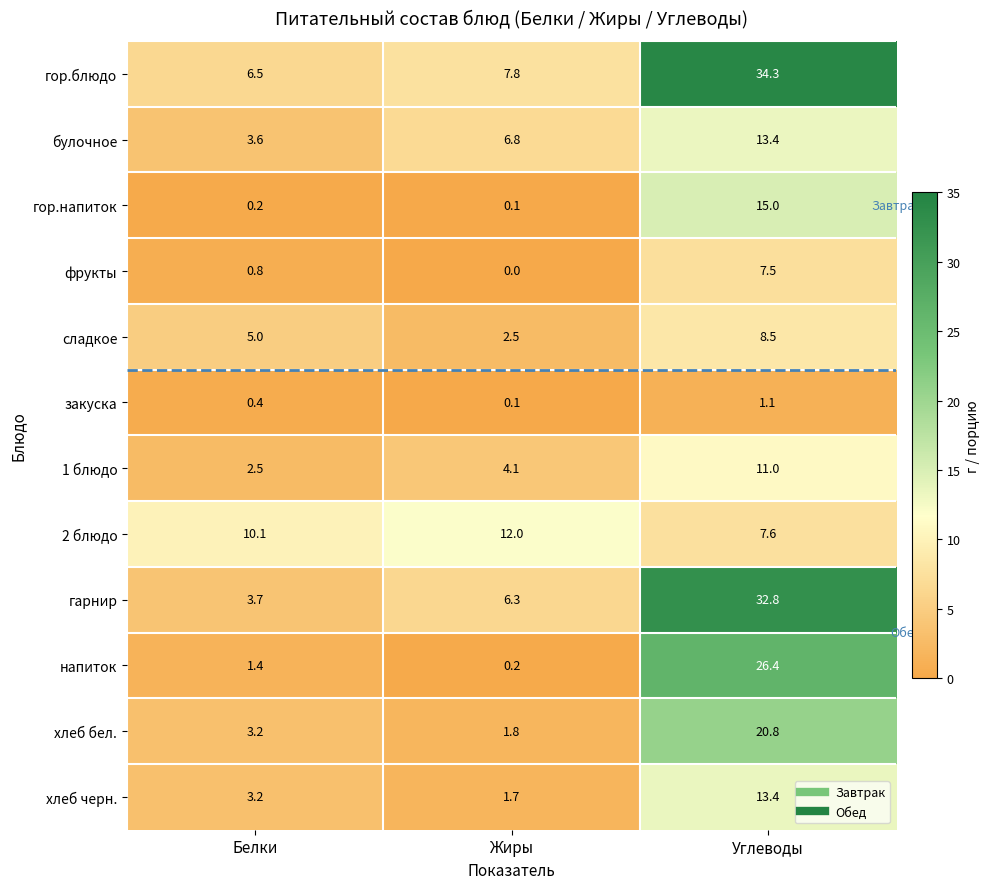

Which series has the largest total across all categories?

гор.блюдо